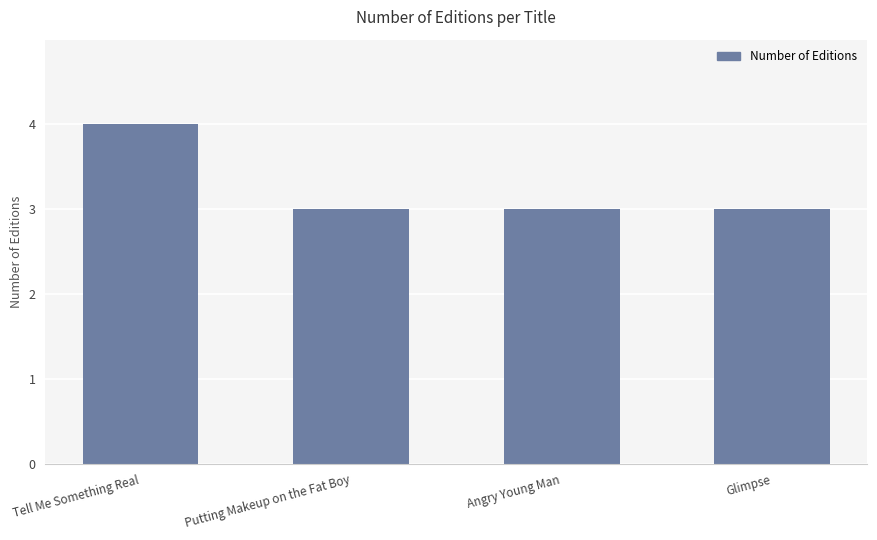

What is the difference between the maximum and minimum values?

1